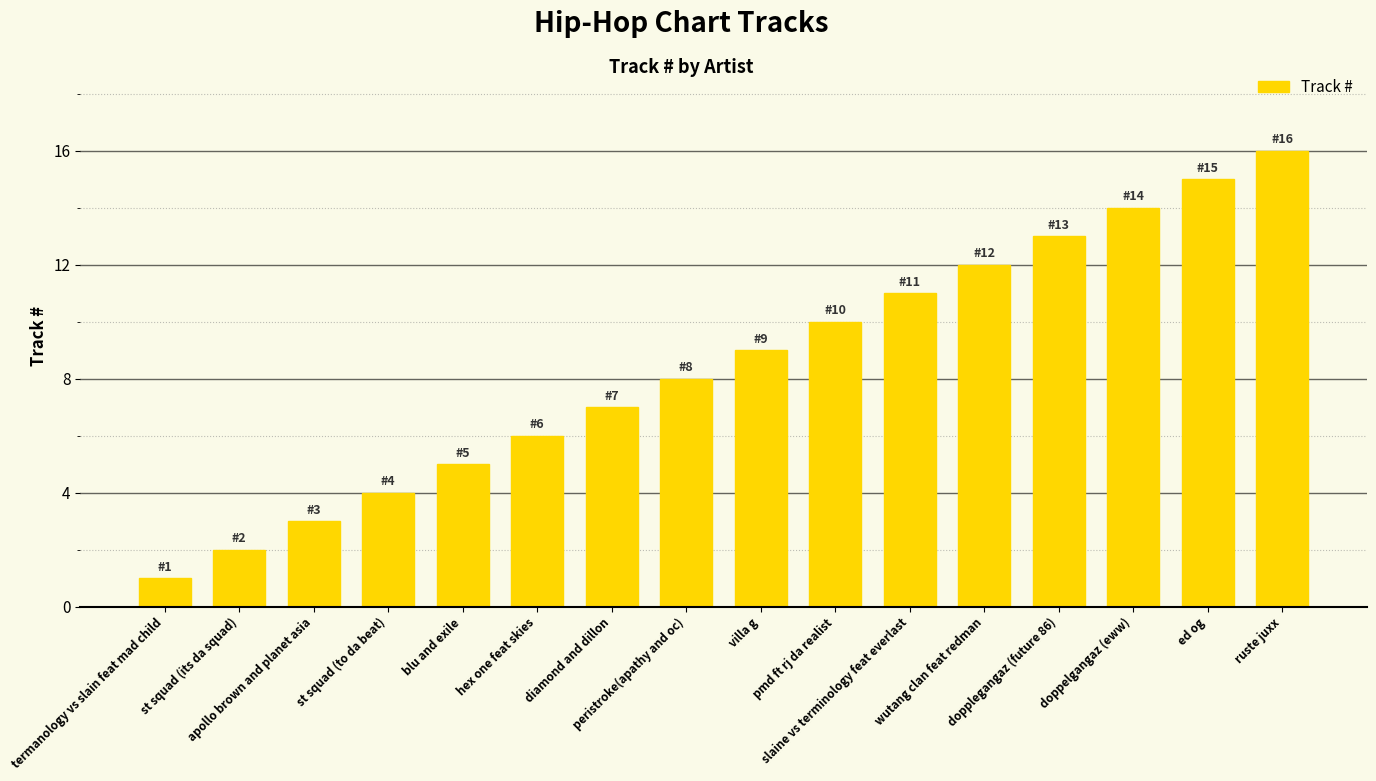

Approximately how many times larger is the value at pmd ft rj da realist compared to ruste juxx?

0.6